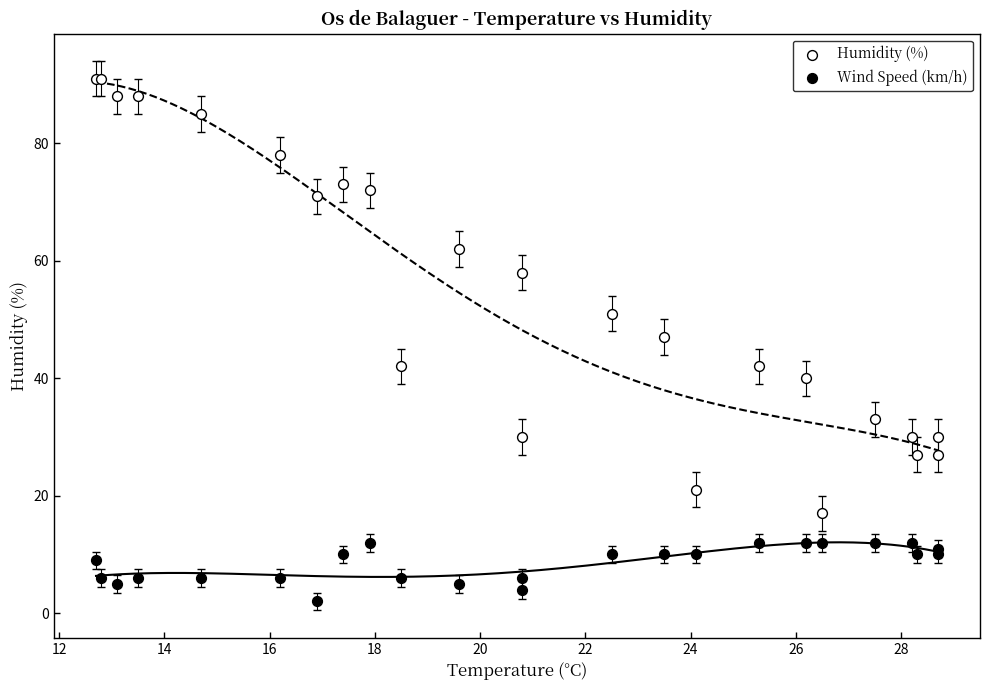

Which series reaches the maximum Y coordinate?

Humidity (%)